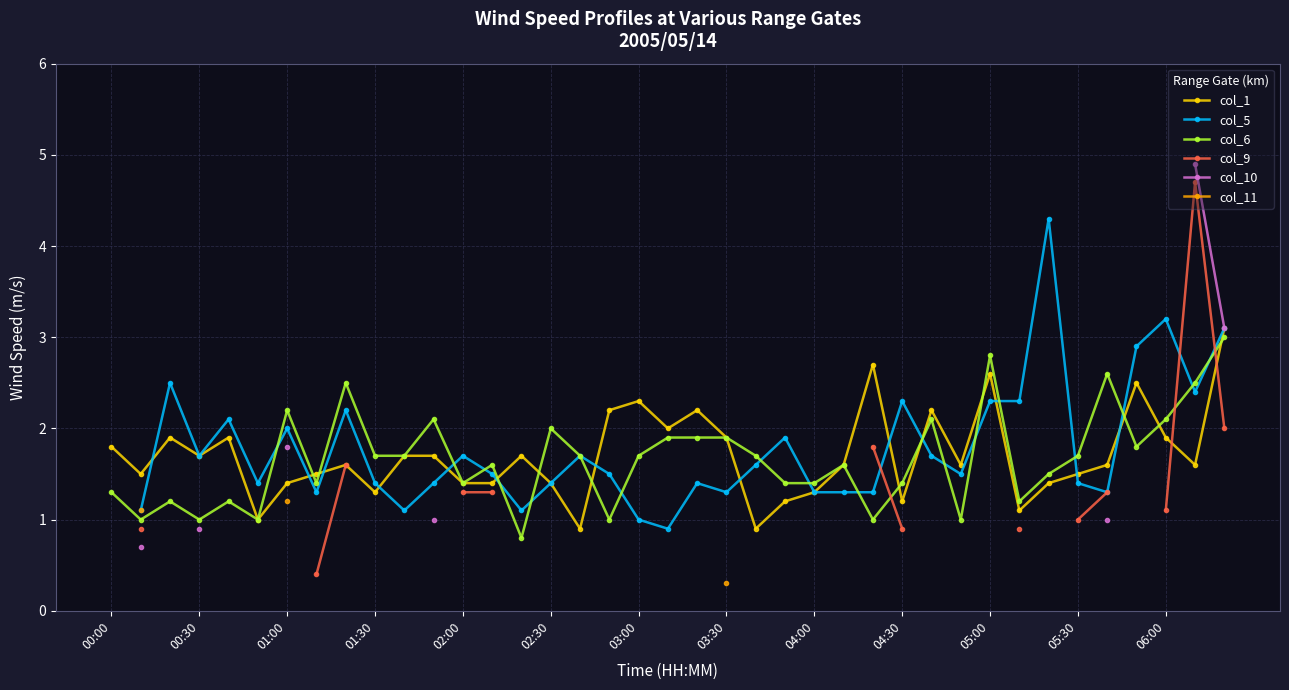

Which series has the largest total across all categories?

col_1